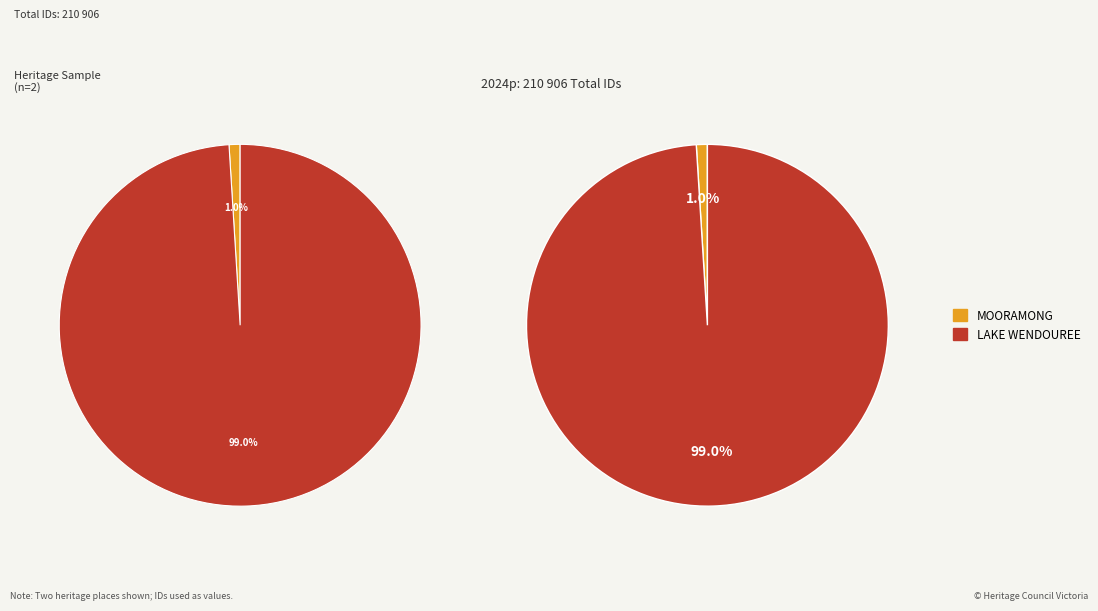

Count the number of slices in the pie.

2